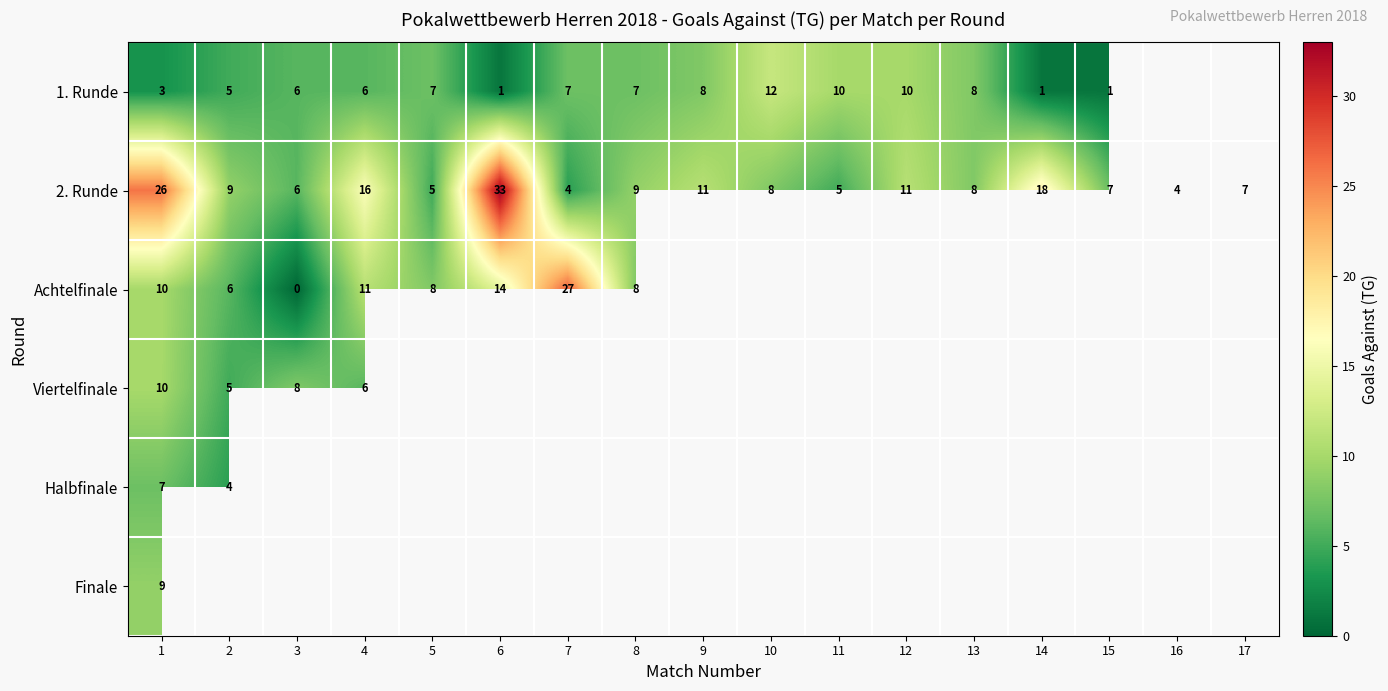

At how many categories does at least one series exceed 10?

8